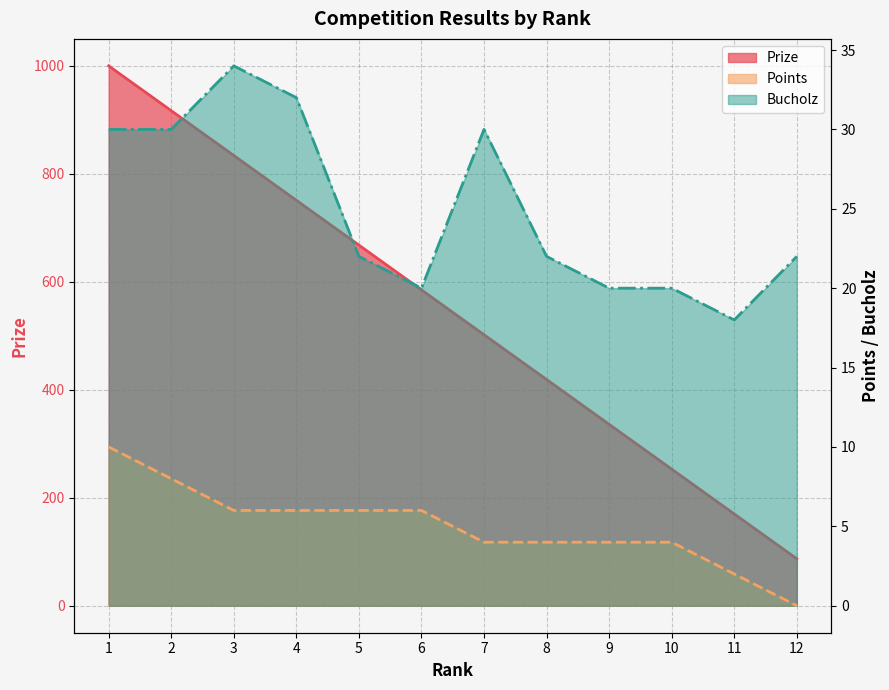

At which category is the sum across all series the highest?

1